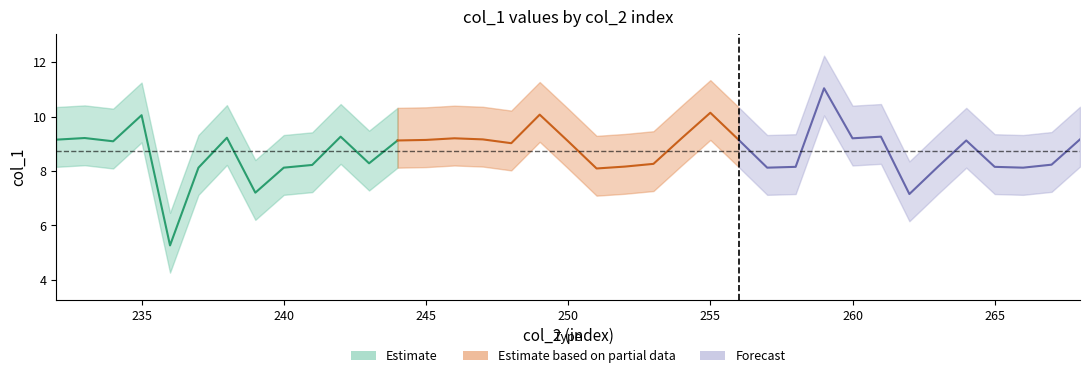

What value does the data have at 264?

9.1